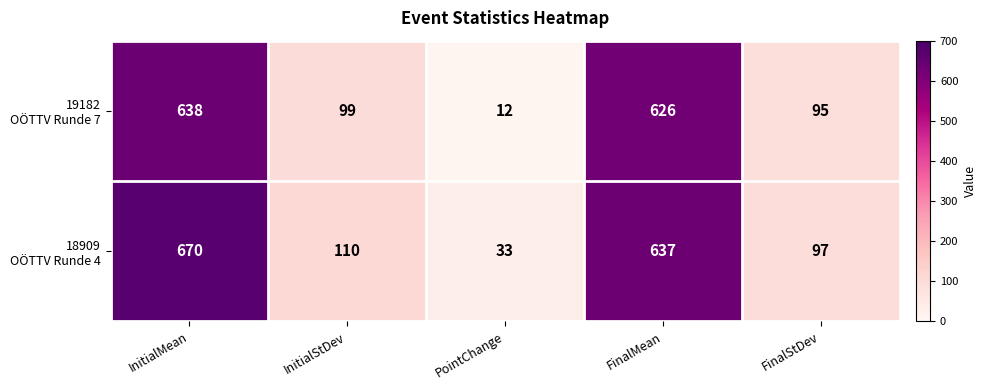

What is the smallest value displayed?

12